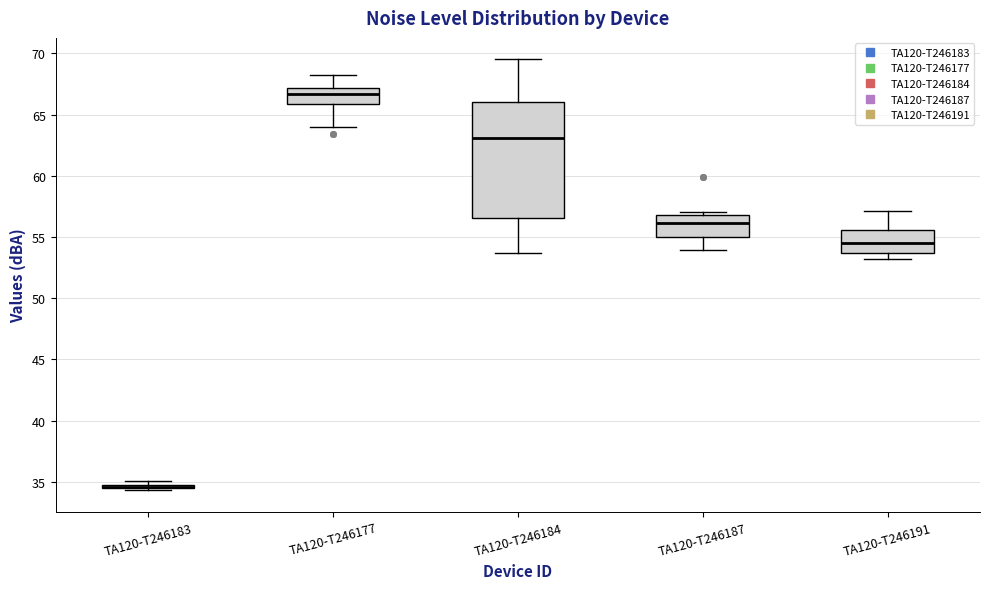

Where is the upper edge of the box for TA120-T246177 on the y-axis? The values are not printed on the chart, so give them approximately, as read against the axis.

67.0